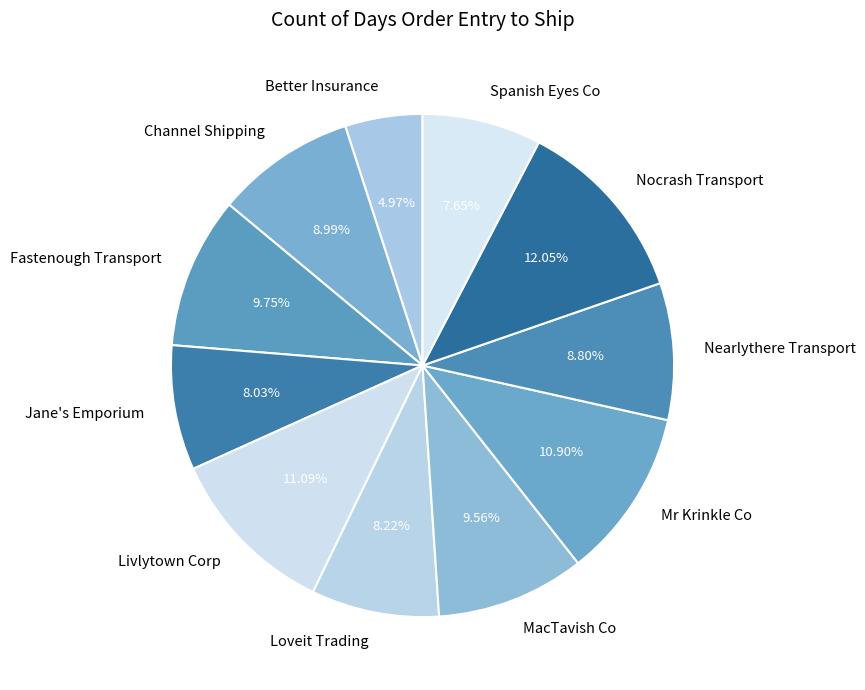

Which category has the smallest portion of the pie?

Better Insurance